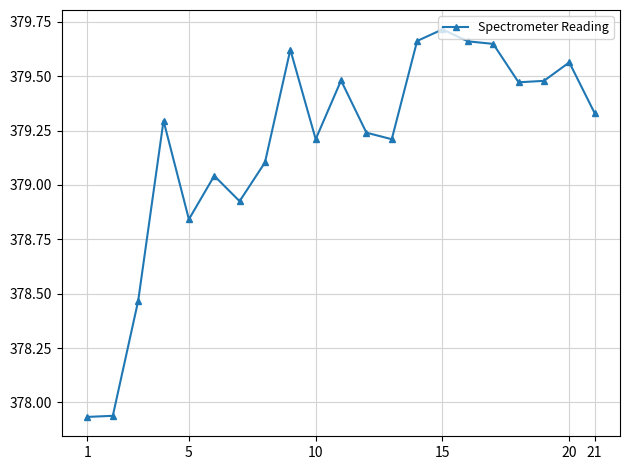

What is the difference between the maximum and minimum values?

1.8